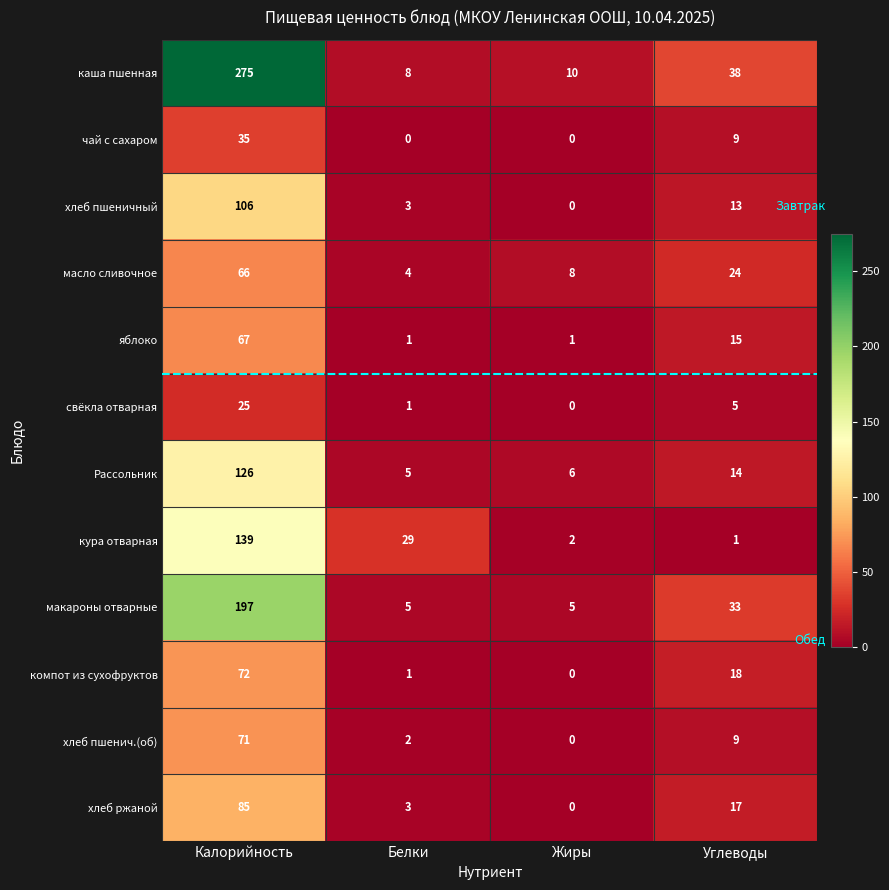

At which label does свёкла отварная first exceed 5?

Калорийность